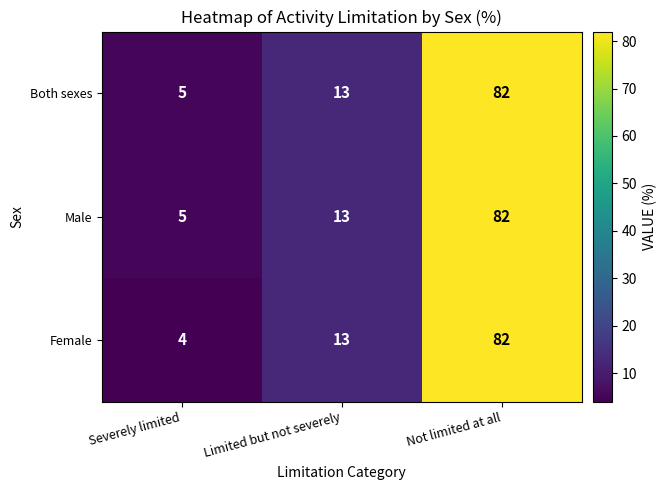

How many categories are shown in the chart?

3